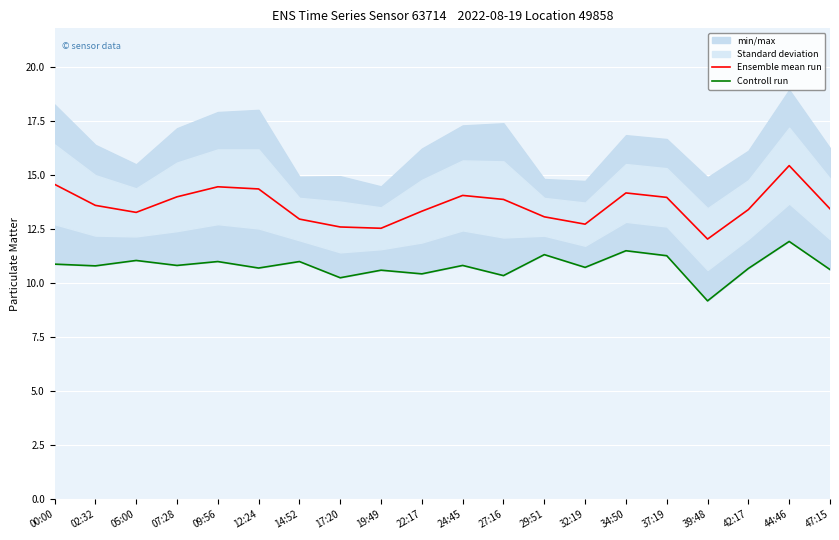

Reading right to left, extract all data points from this chart.

Ensemble mean run: 47:15=13.4	44:46=15.4	42:17=13.4	39:48=12.0	37:19=14.0	34:50=14.2	32:19=12.7	29:51=13.1	27:16=13.9	24:45=14.1	22:17=13.3	19:49=12.5	17:20=12.6	14:52=13.0	12:24=14.4	09:56=14.5	07:28=14.0	05:00=13.3	02:32=13.6	00:00=14.6
Controll run: 47:15=10.6	44:46=11.9	42:17=10.7	39:48=9.2	37:19=11.3	34:50=11.5	32:19=10.7	29:51=11.3	27:16=10.3	24:45=10.8	22:17=10.4	19:49=10.6	17:20=10.2	14:52=11.0	12:24=10.7	09:56=11.0	07:28=10.8	05:00=11.1	02:32=10.8	00:00=10.9